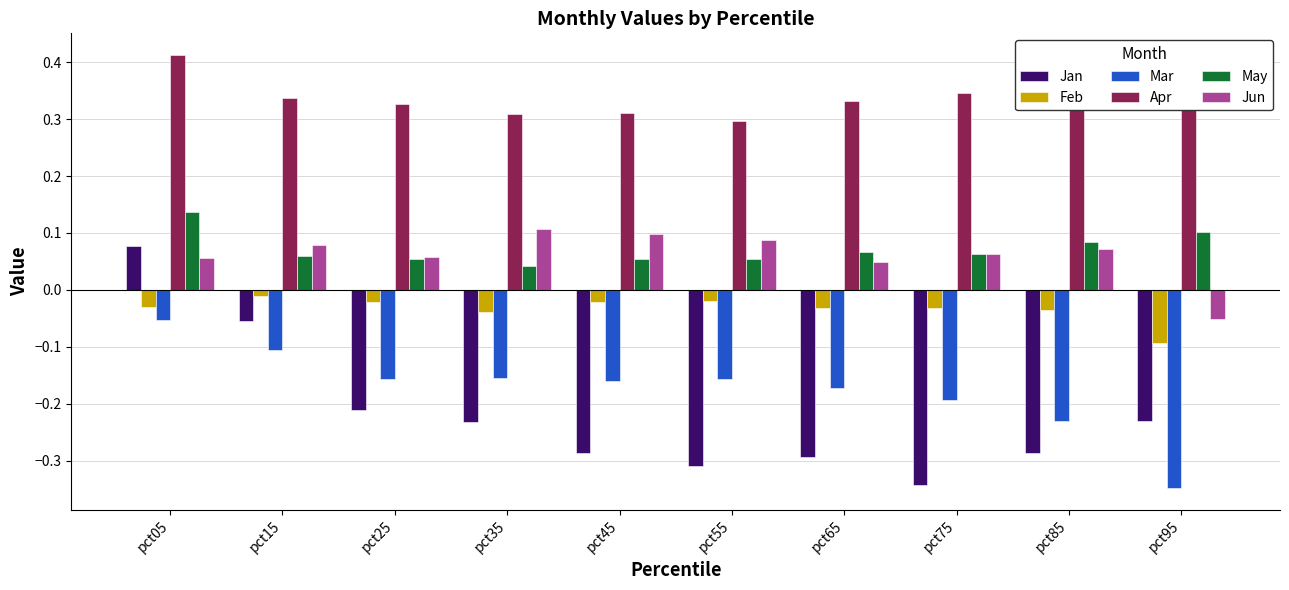

At how many categories does at least one series exceed 0?

10